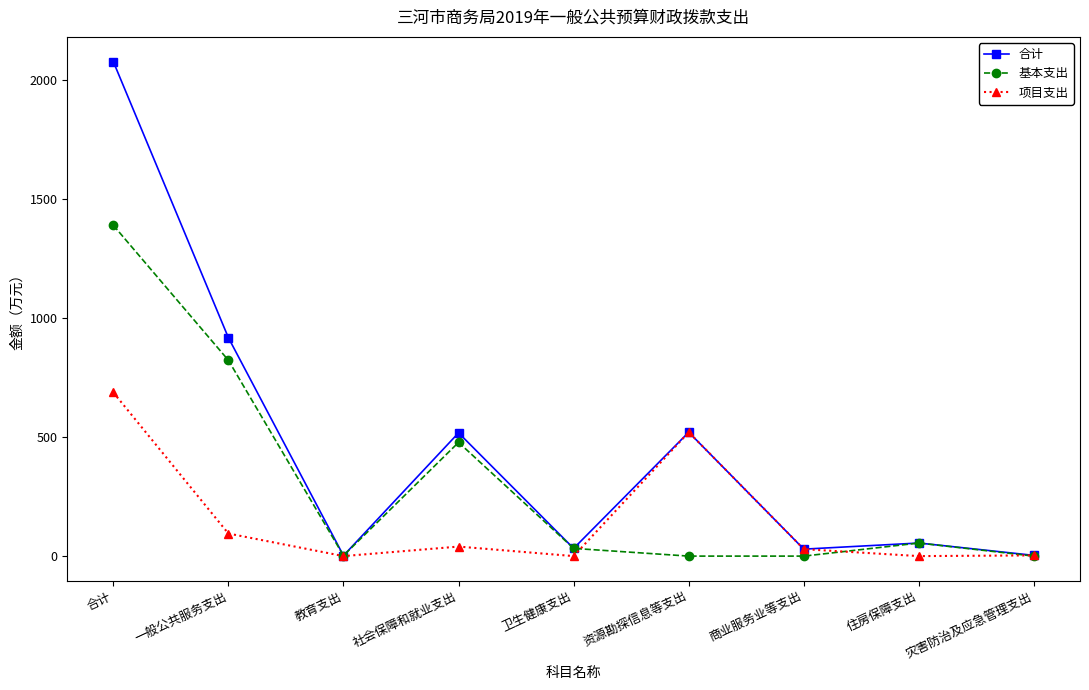

At how many categories does at least one series exceed 1471?

1